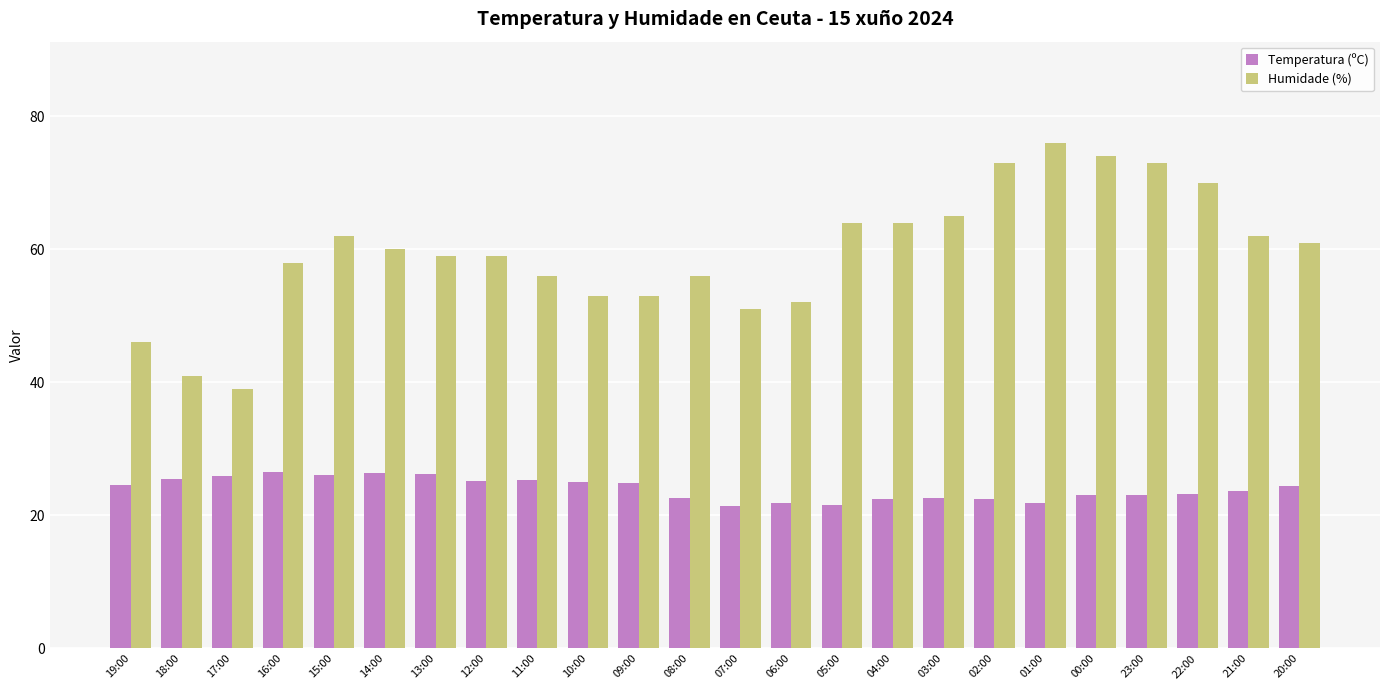

What is the smallest value displayed?

21.4